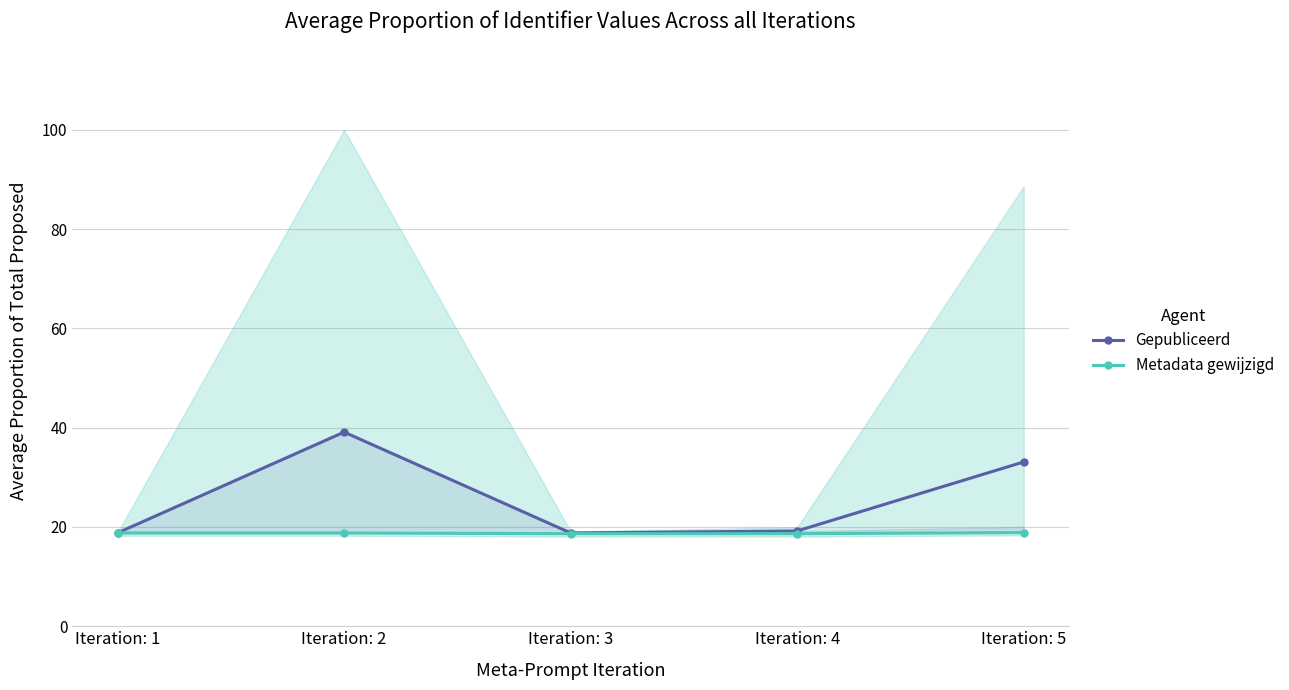

At how many categories does at least one series exceed 18?

5